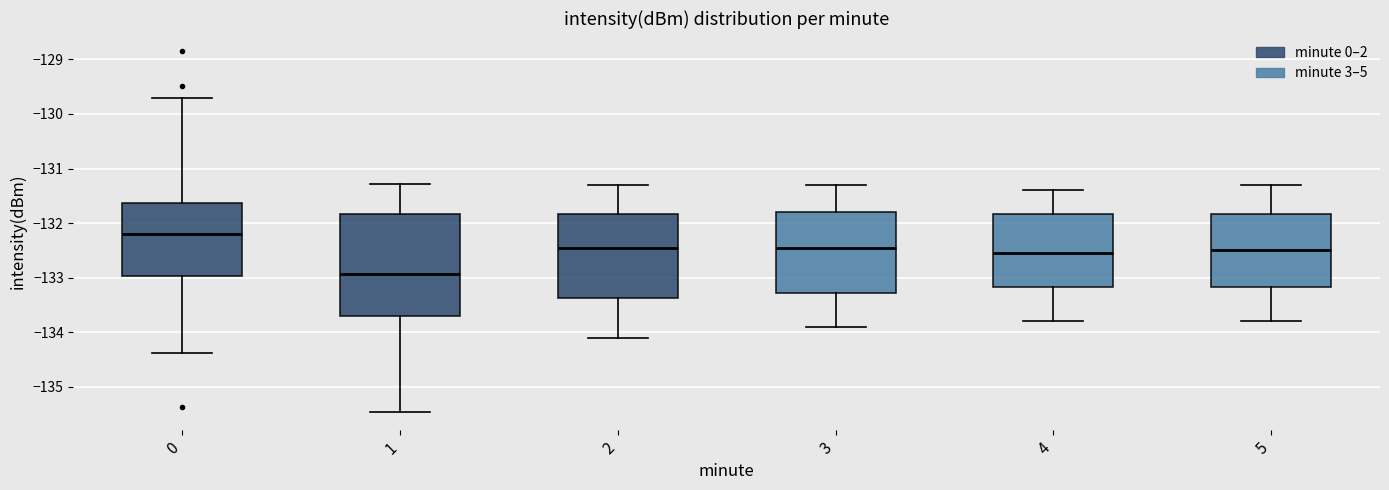

Reading left to right, read every box against the y-axis: the position of its median line, the range the box covers, and the ends of its whiskers. The values are not printed on the chart, so give them approximately, as read against the axis.

0: median -132.2, box -133.0 to -131.6, whiskers -134.4 to -129.7
1: median -132.9, box -133.7 to -131.8, whiskers -135.5 to -131.3
2: median -132.4, box -133.4 to -131.8, whiskers -134.1 to -131.3
3: median -132.4, box -133.3 to -131.8, whiskers -133.9 to -131.3
4: median -132.5, box -133.2 to -131.8, whiskers -133.8 to -131.4
5: median -132.5, box -133.2 to -131.8, whiskers -133.8 to -131.3